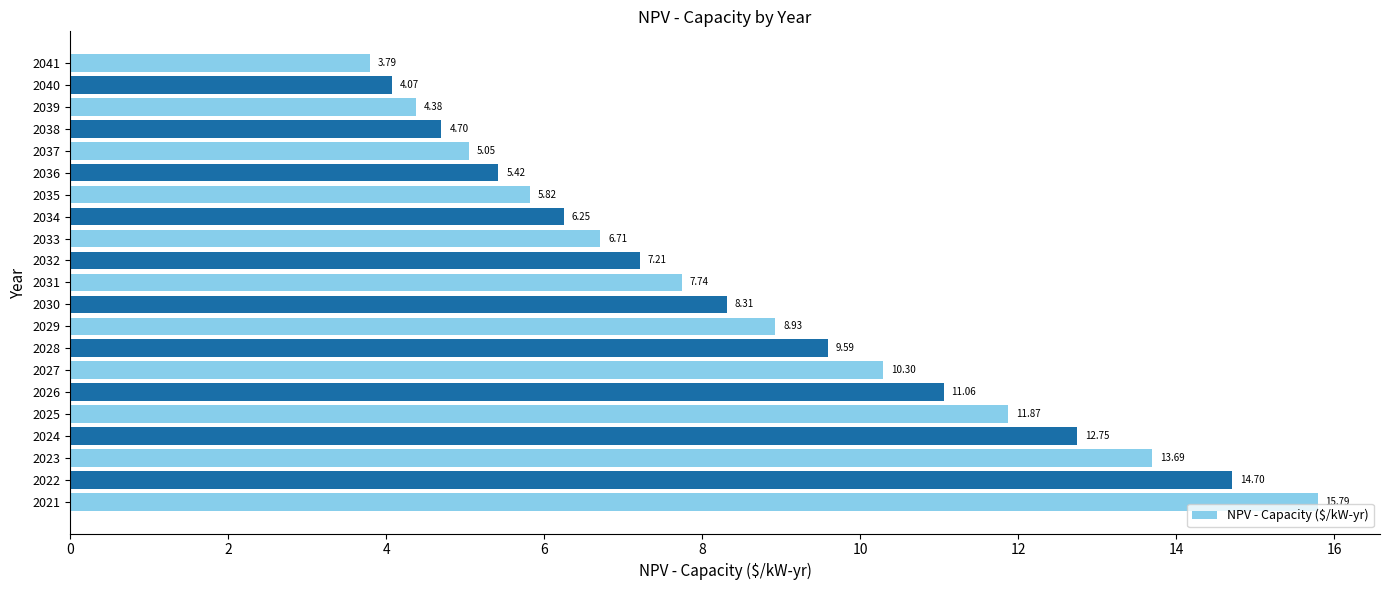

Rank the categories by value from lowest to highest.

2041, 2040, 2039, 2038, 2037, 2036, 2035, 2034, 2033, 2032, 2031, 2030, 2029, 2028, 2027, 2026, 2025, 2024, 2023, 2022, 2021